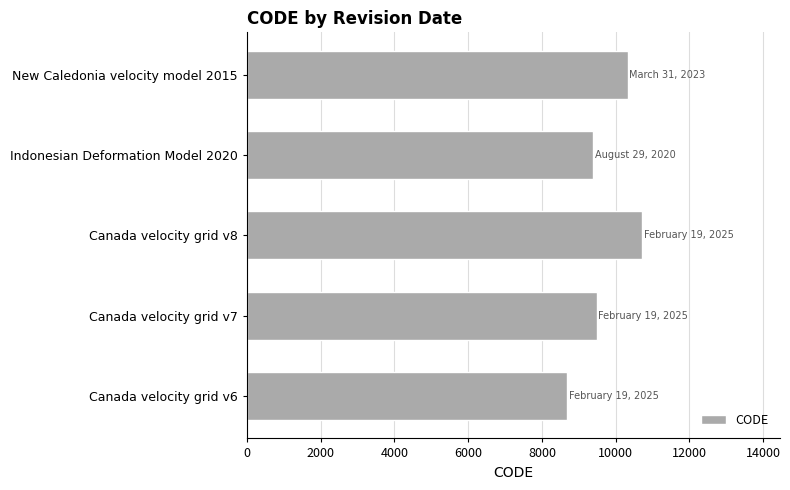

Which label corresponds to the smallest value in the chart?

Canada velocity grid v6